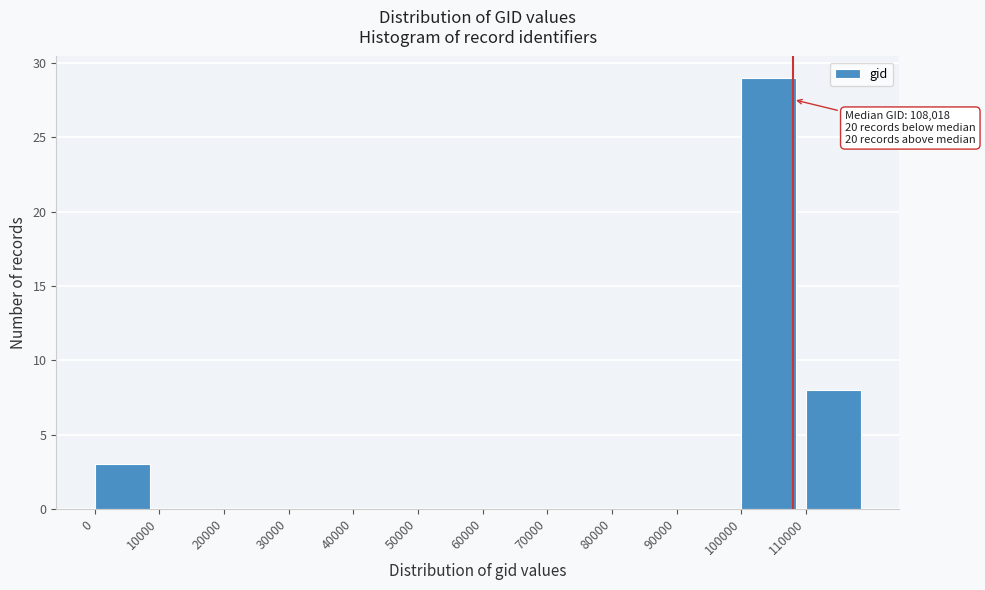

Over which range of the x-axis is the bar tallest?

100000 to 110000